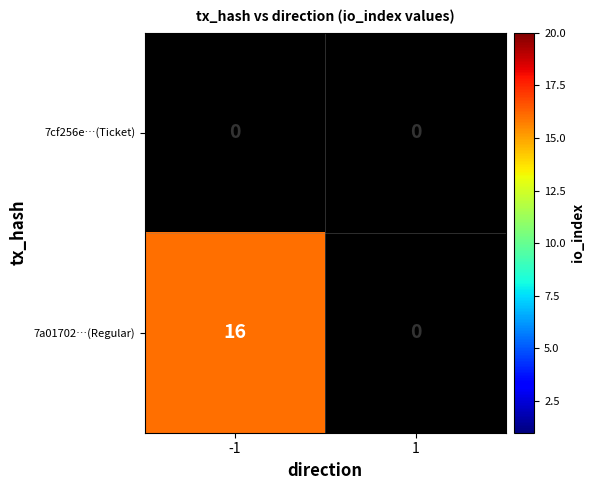

Is it true that 7a01702…(Regular) equals 16 at -1?

True